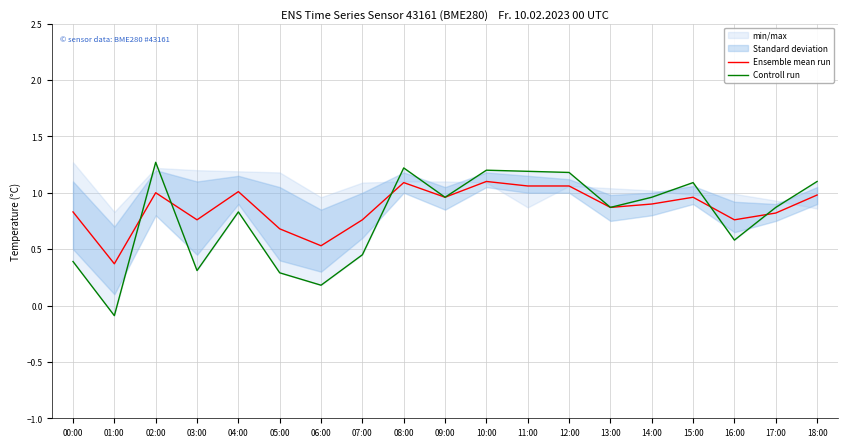

How many values in Controll run are above zero?

18